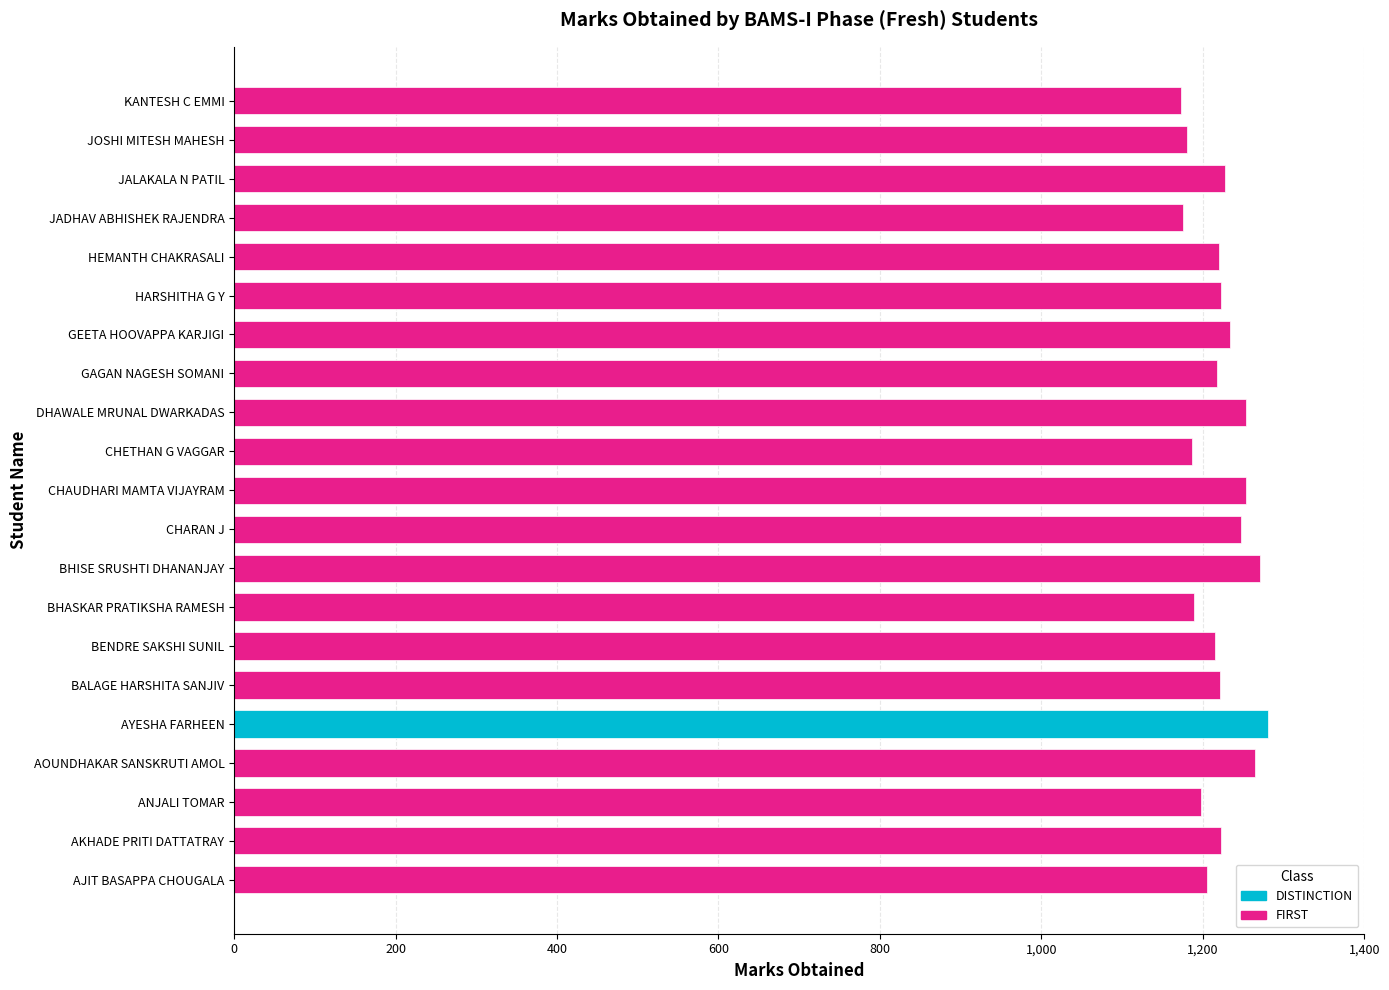

Read the value at JALAKALA N PATIL.

1228